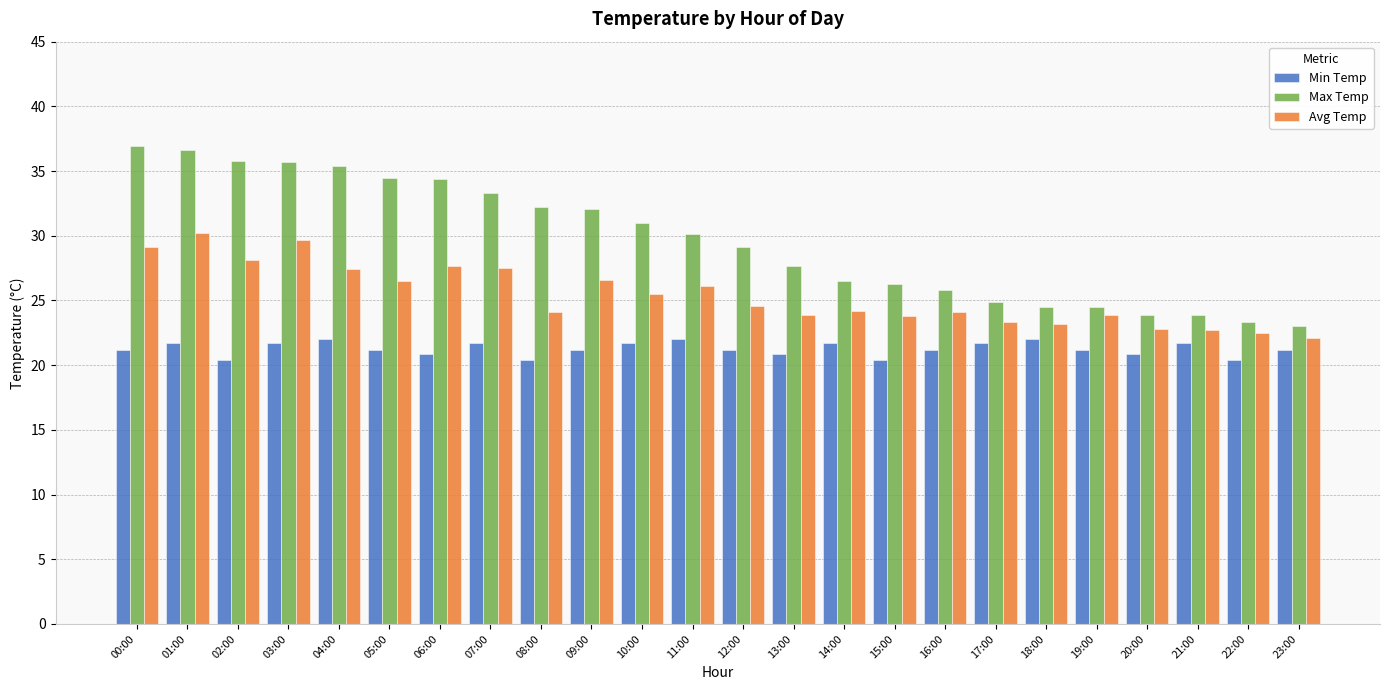

What is the value of the Avg Temp bar at the 7th from the left?

27.7